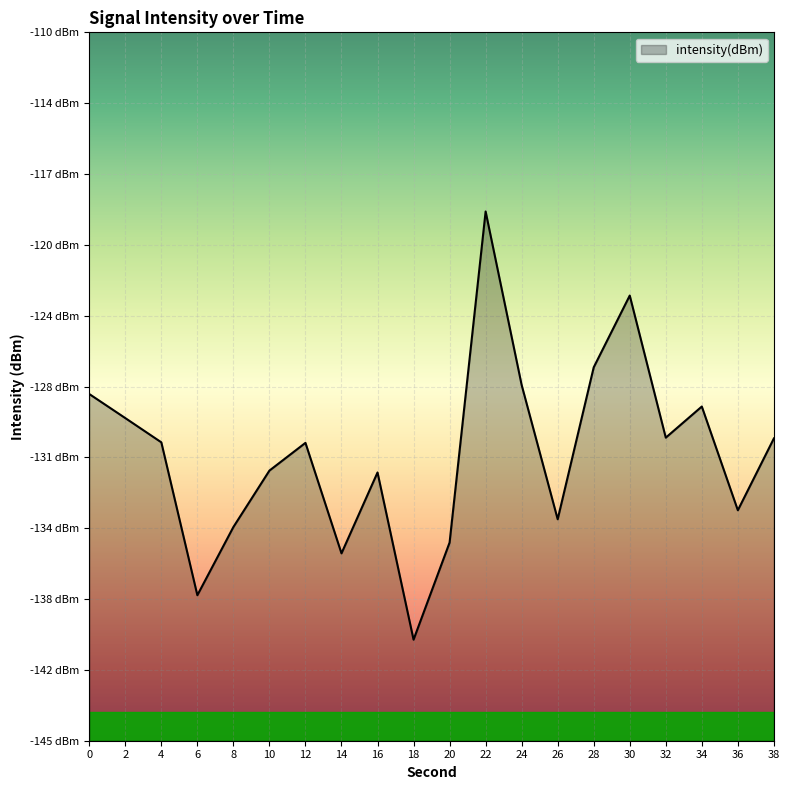

What is the change in value from 30 to 32?

-7.0